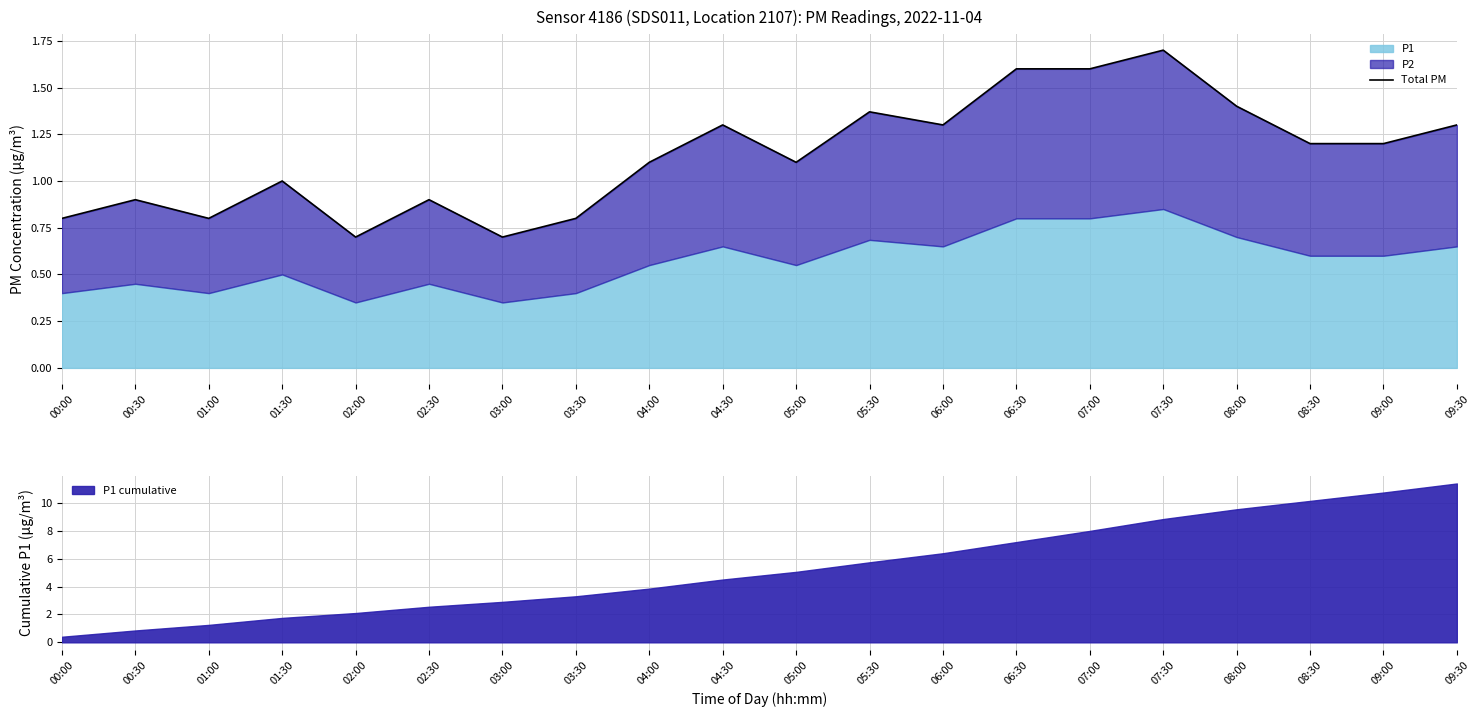

The value at 01:30 is 1.0. True or false?

True